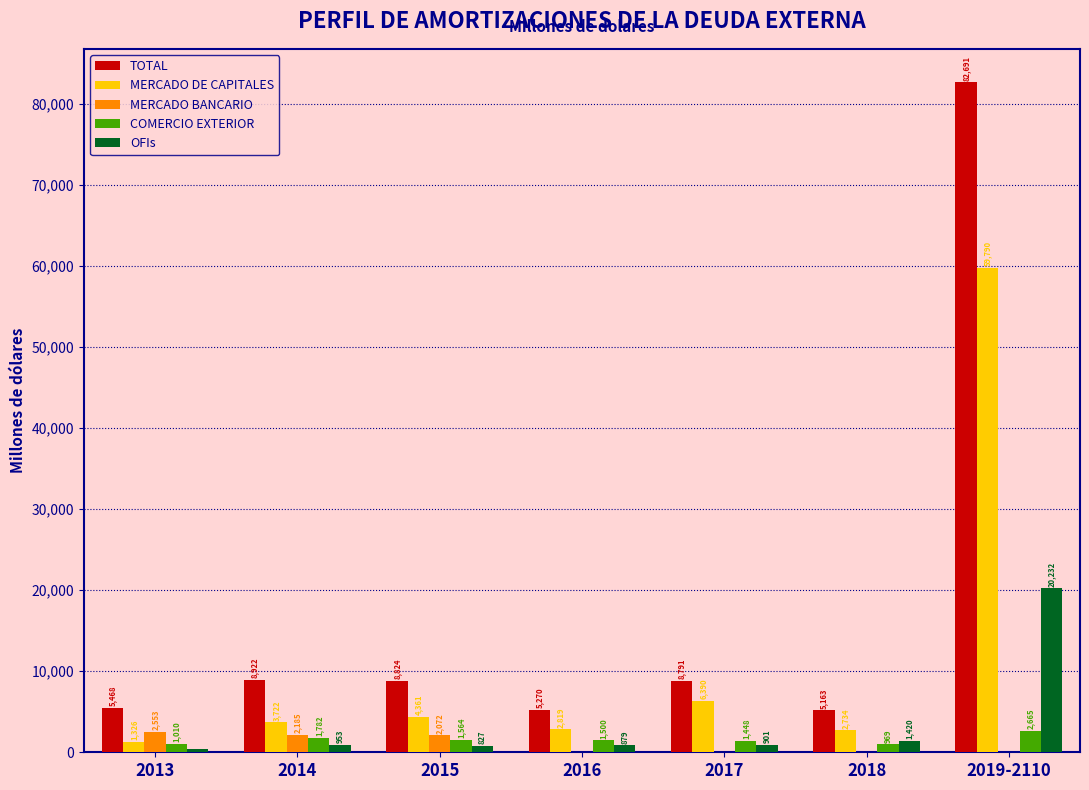

What is the highest value of the MERCADO BANCARIO series?

2553.4